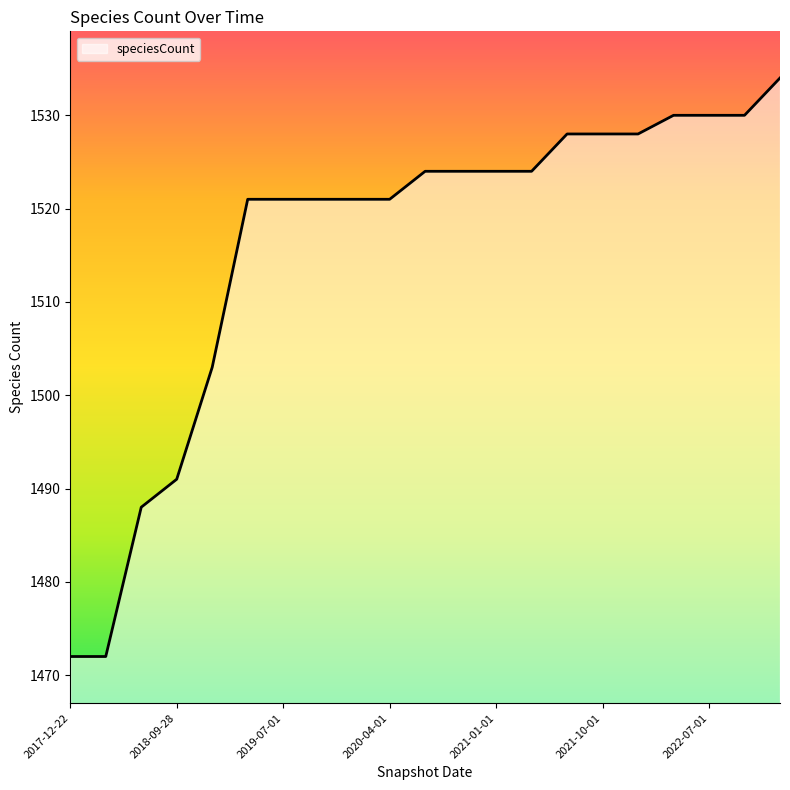

What is the difference between the second highest and second lowest values?

58